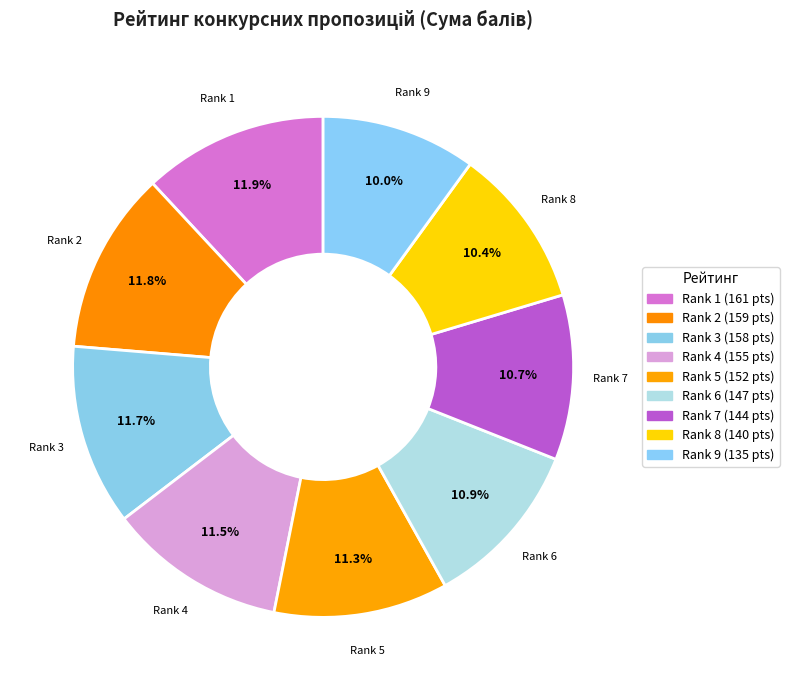

Count the number of slices in the pie.

9